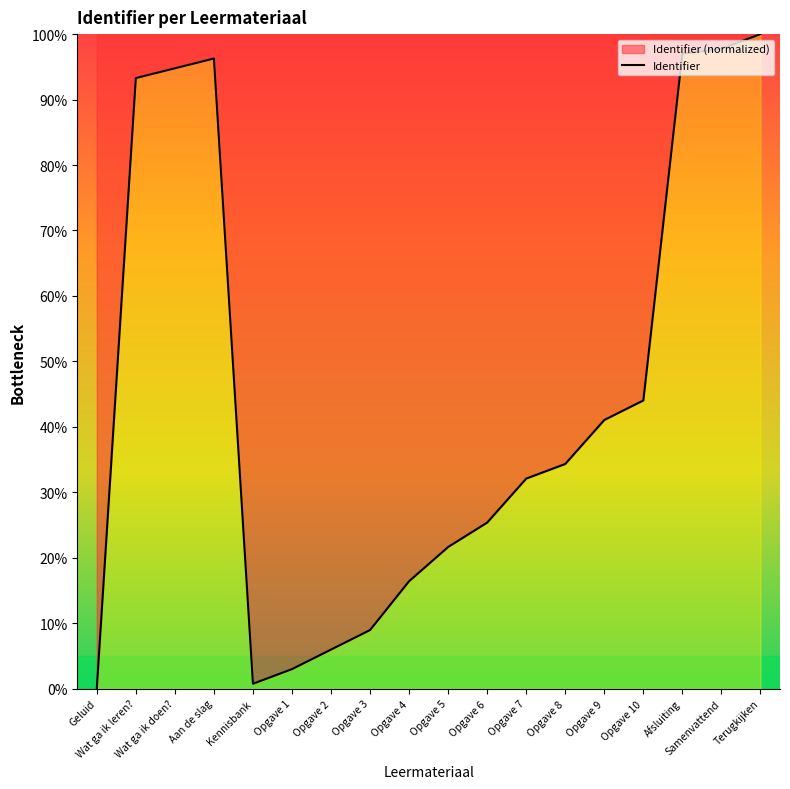

Between Terugkijken and Opgave 10, which is larger?

Terugkijken